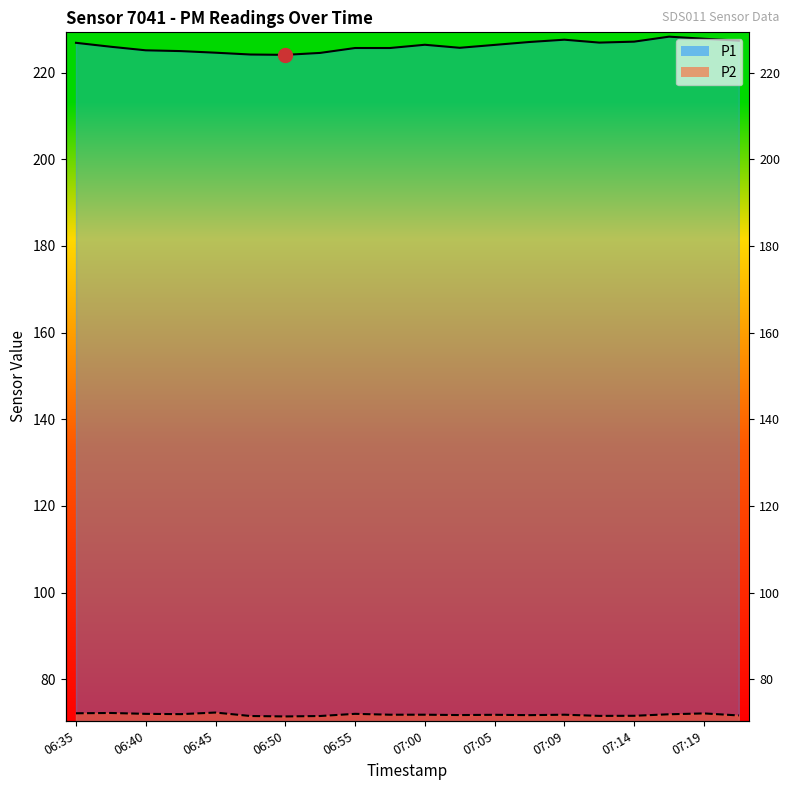

Reading right to left, list all the values displayed in this chart.

P1: 227.4	227.8	228.3	227.2	226.9	227.6	227.1	226.4	225.7	226.4	225.7	225.7	224.6	224.1	224.2	224.6	225.0	225.2	226.0	226.9
P2: 71.6	72.1	71.9	71.5	71.5	71.8	71.7	71.8	71.7	71.8	71.8	72.0	71.5	71.4	71.5	72.3	71.9	72.0	72.2	72.1